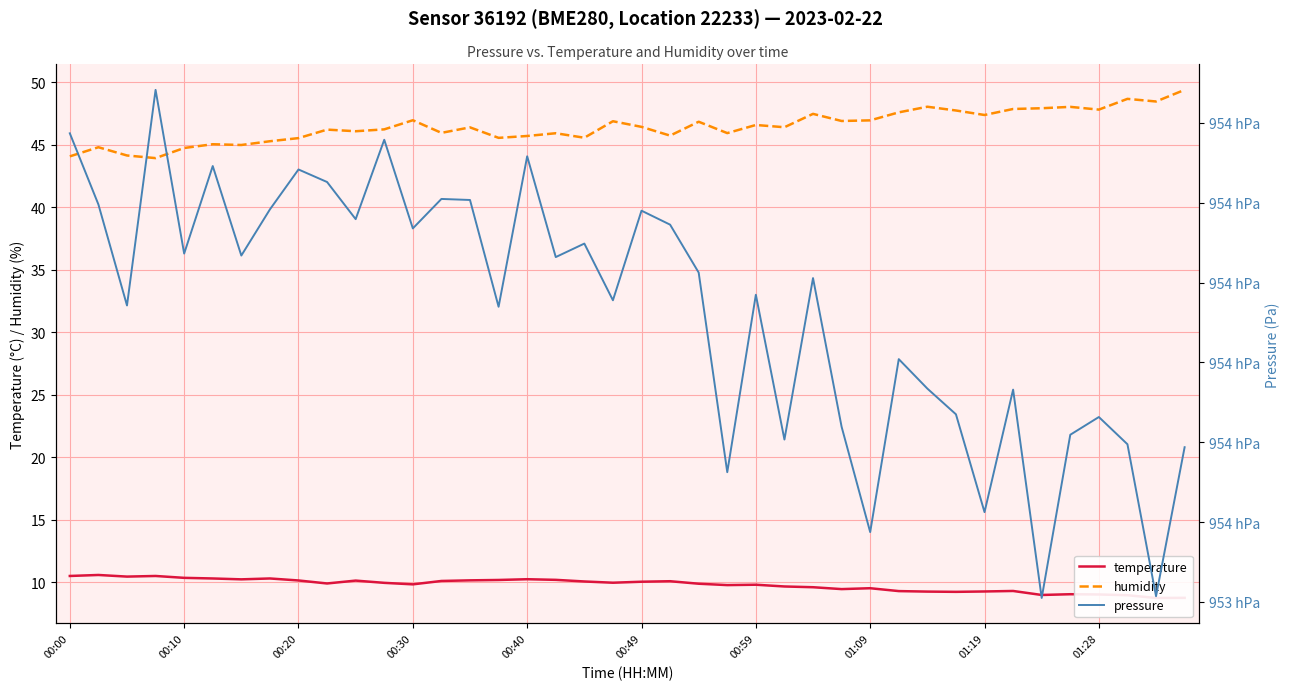

What is the average value of the temperature series?

9.8